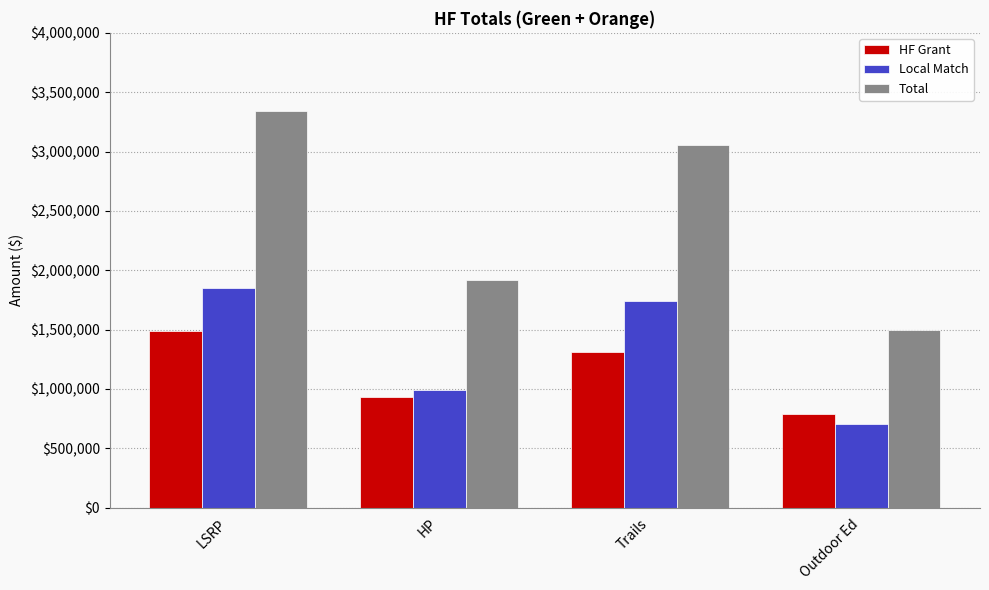

Rank the categories by Local Match value from lowest to highest.

Outdoor Ed, HP, Trails, LSRP